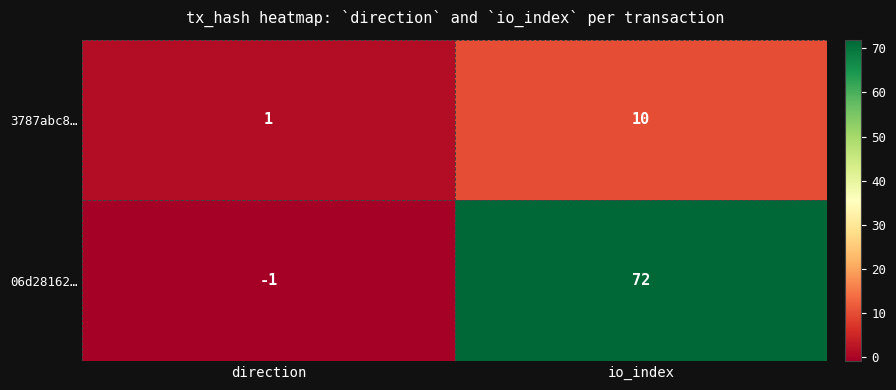

List the series in order of their peak value, lowest first.

3787abc8…, 06d28162…